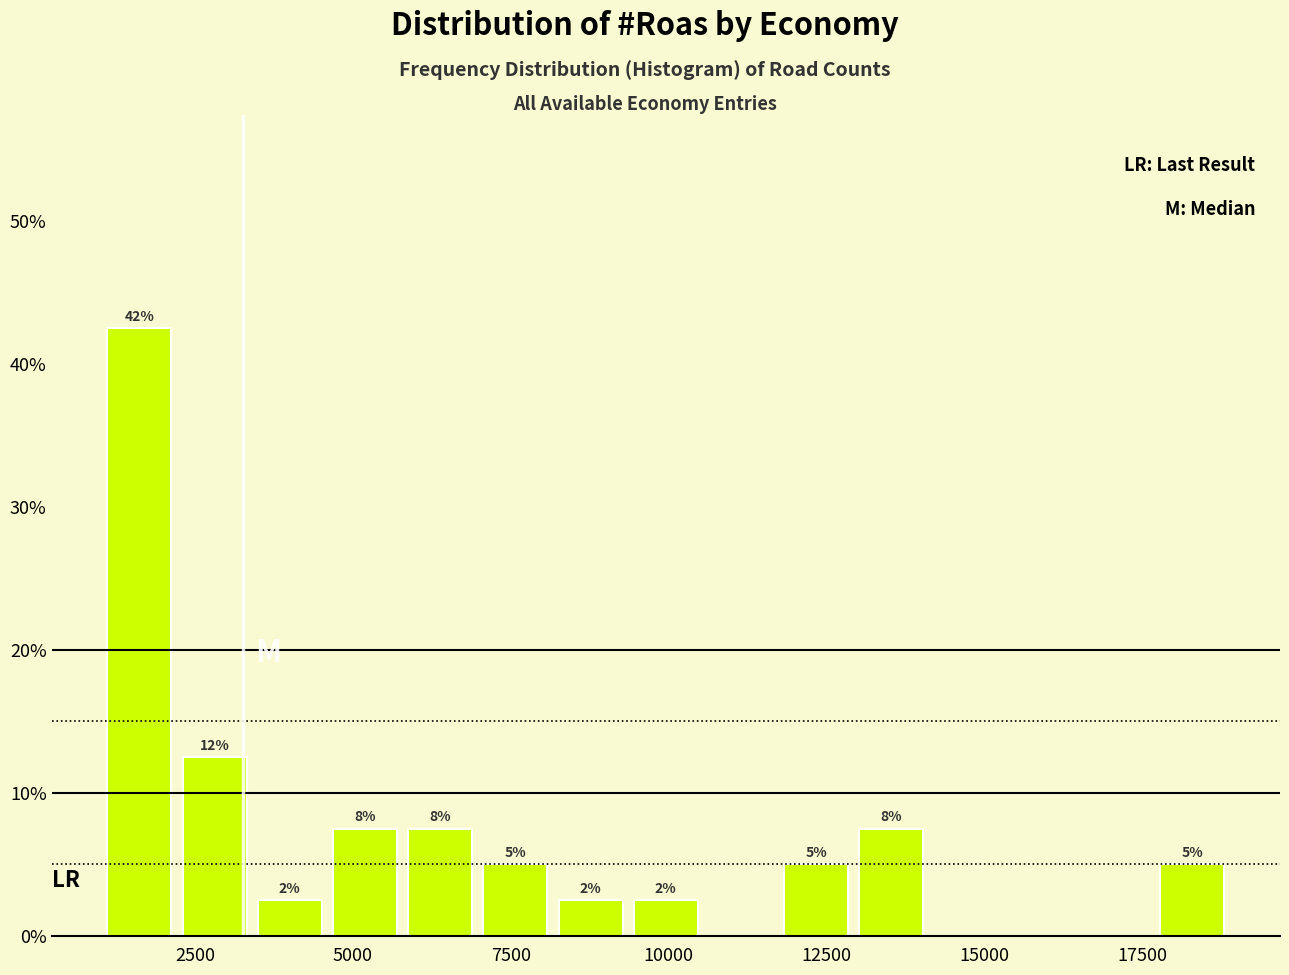

Read against the x-axis, roughly where is the centre of the tallest bar?

1500